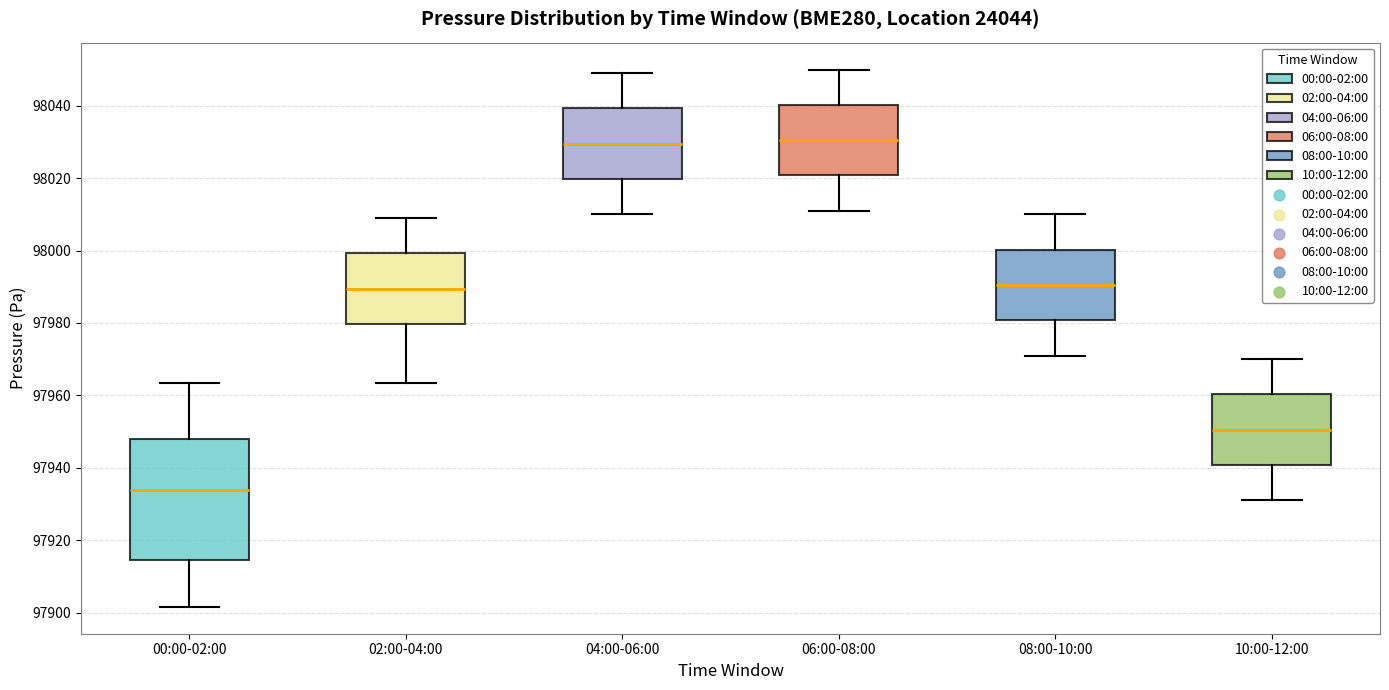

Reading left to right, read every box against the y-axis: the position of its median line, the range the box covers, and the ends of its whiskers. The values are not printed on the chart, so give them approximately, as read against the axis.

00:00-02:00: median 97934, box 97914 to 97948, whiskers 97902 to 97964
02:00-04:00: median 97990, box 97980 to 98000, whiskers 97964 to 98010
04:00-06:00: median 98030, box 98020 to 98040, whiskers 98010 to 98050
06:00-08:00: median 98030, box 98020 to 98040, whiskers 98012 to 98050
08:00-10:00: median 97990, box 97980 to 98000, whiskers 97972 to 98010
10:00-12:00: median 97950, box 97940 to 97960, whiskers 97932 to 97970